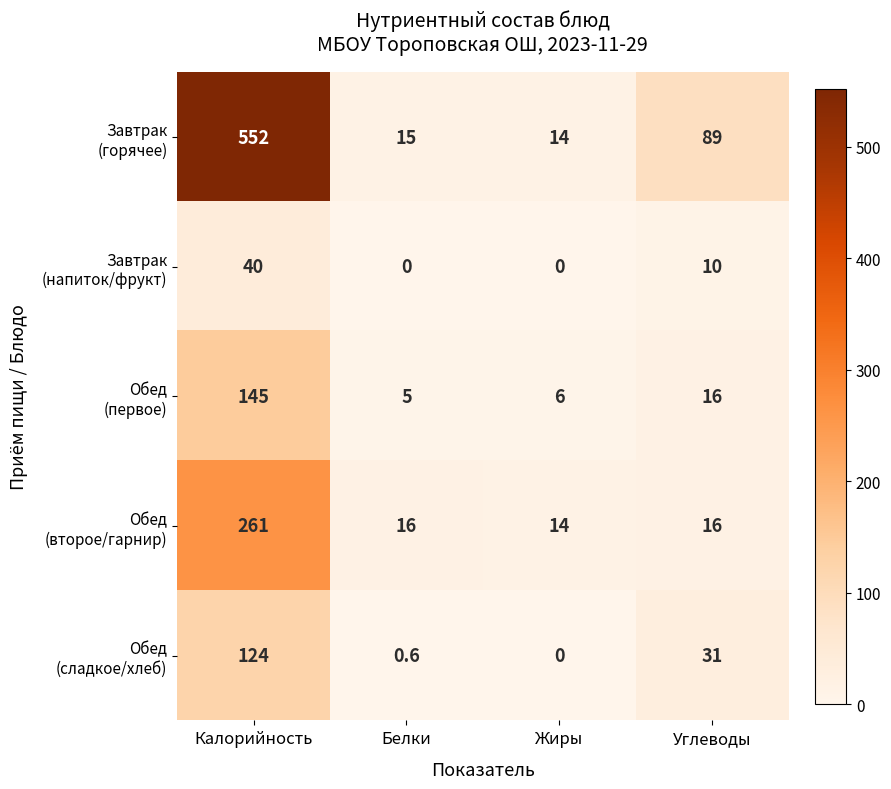

What is the total value across all series at Калорийность?

1122.0